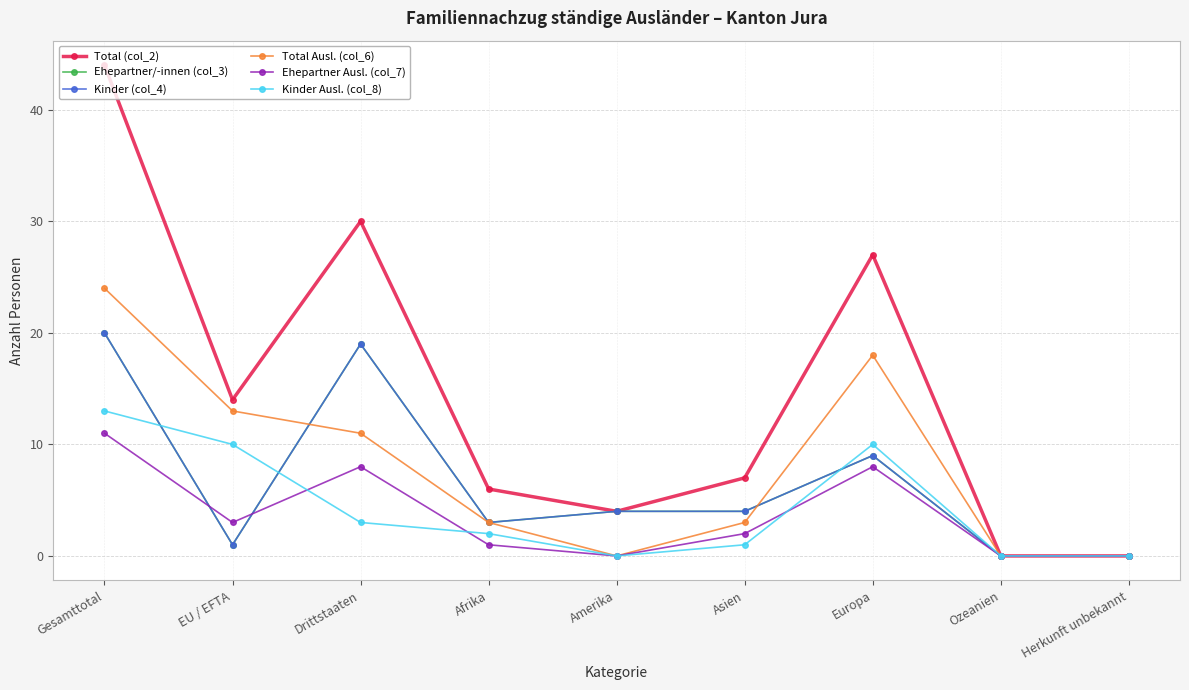

Reading right to left, list all the values displayed in this chart.

Total (col_2): 0	0	27	7	4	6	30	14	44
Ehepartner/-innen (col_3): 0	0	9	4	4	3	19	1	20
Kinder (col_4): 0	0	9	4	4	3	19	1	20
Total Ausl. (col_6): 0	0	18	3	0	3	11	13	24
Ehepartner Ausl. (col_7): 0	0	8	2	0	1	8	3	11
Kinder Ausl. (col_8): 0	0	10	1	0	2	3	10	13